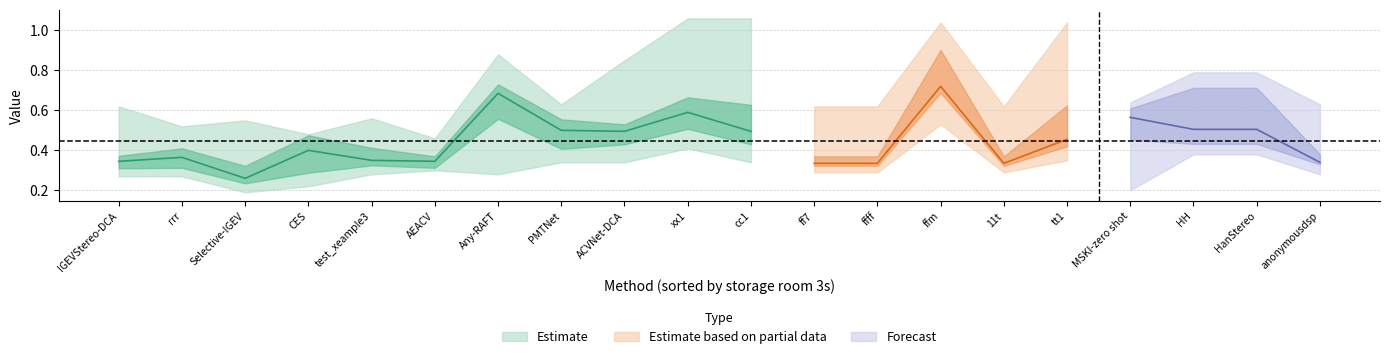

Does the chart have visible grid lines?

Yes